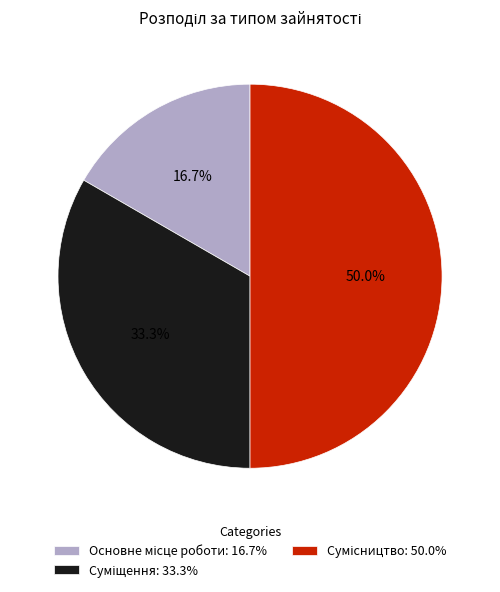

To the nearest percent, what is the combined percentage of Сумісництво and Суміщення?

83%